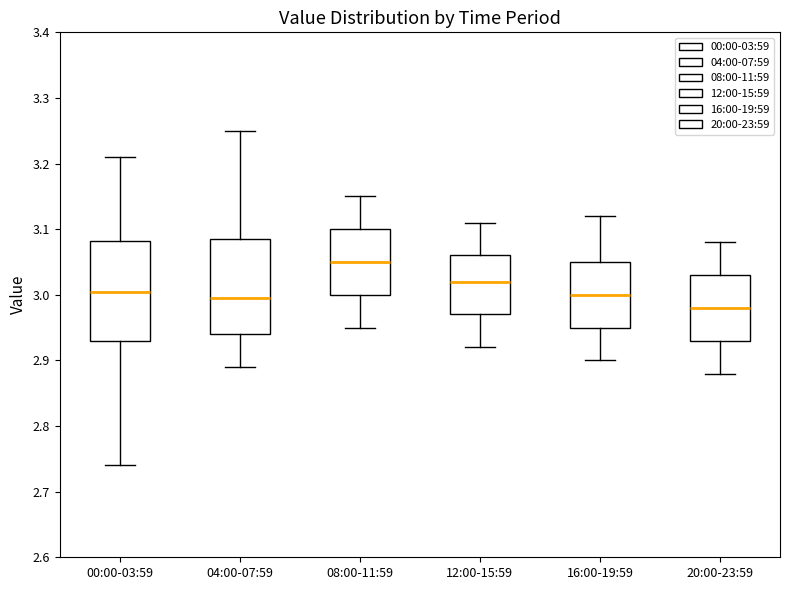

Where does the upper whisker of the box for 16:00-19:59 end on the y-axis? The values are not printed on the chart, so give them approximately, as read against the axis.

3.12